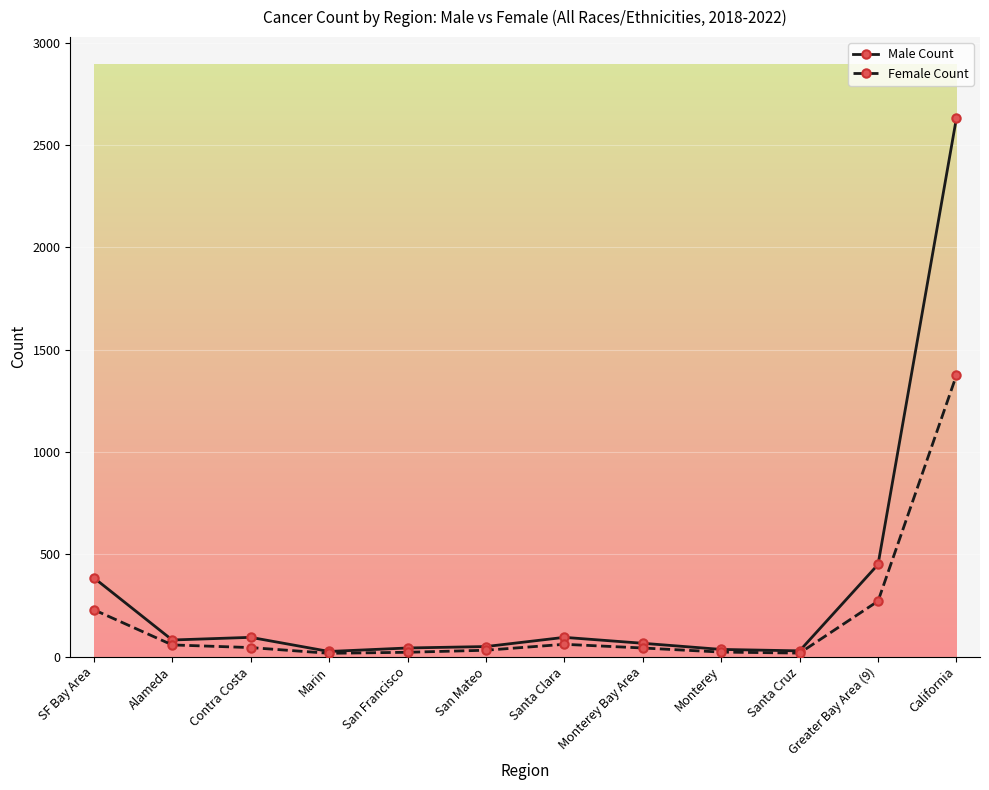

What is the minimum value for Female Count?

16